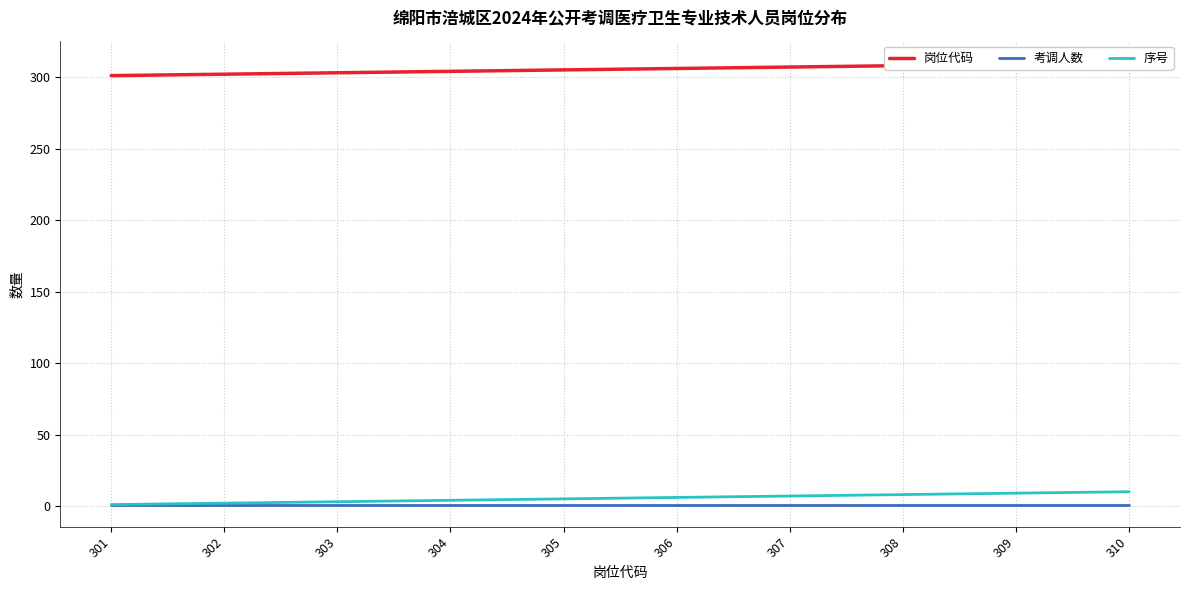

Which series has the widest spread of values?

岗位代码